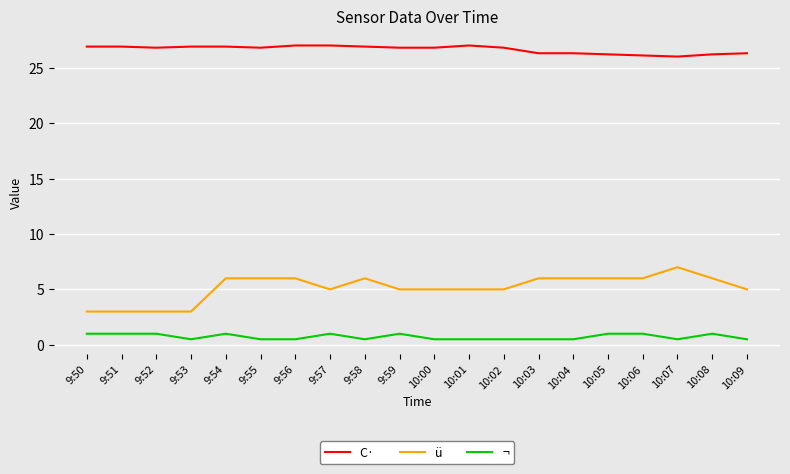

What is the lowest value of the C· series?

26.0